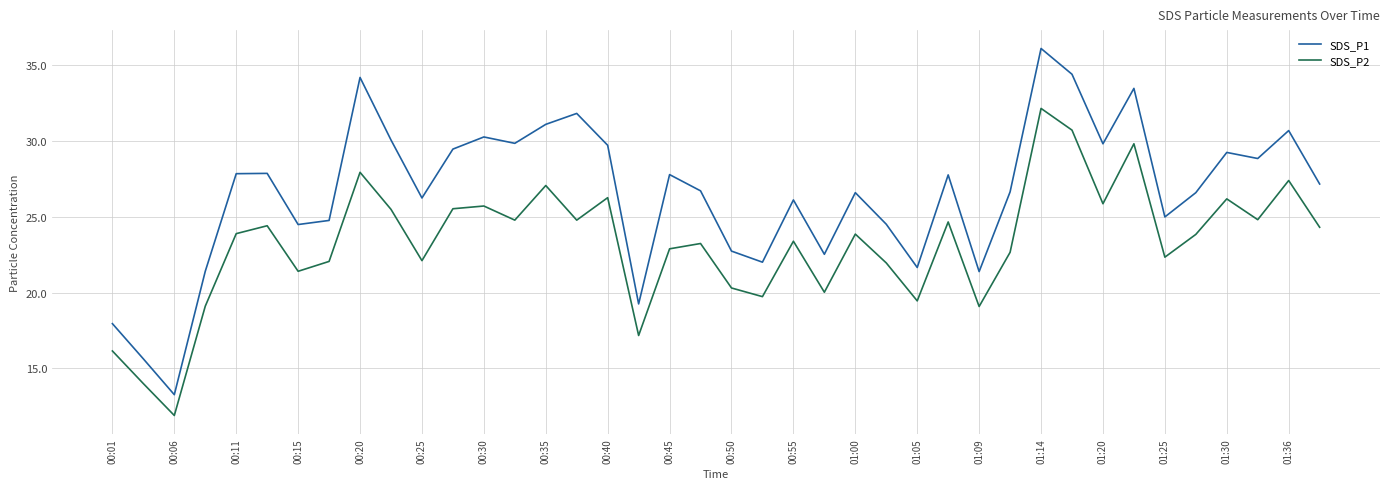

Which series has the largest total across all categories?

SDS_P1